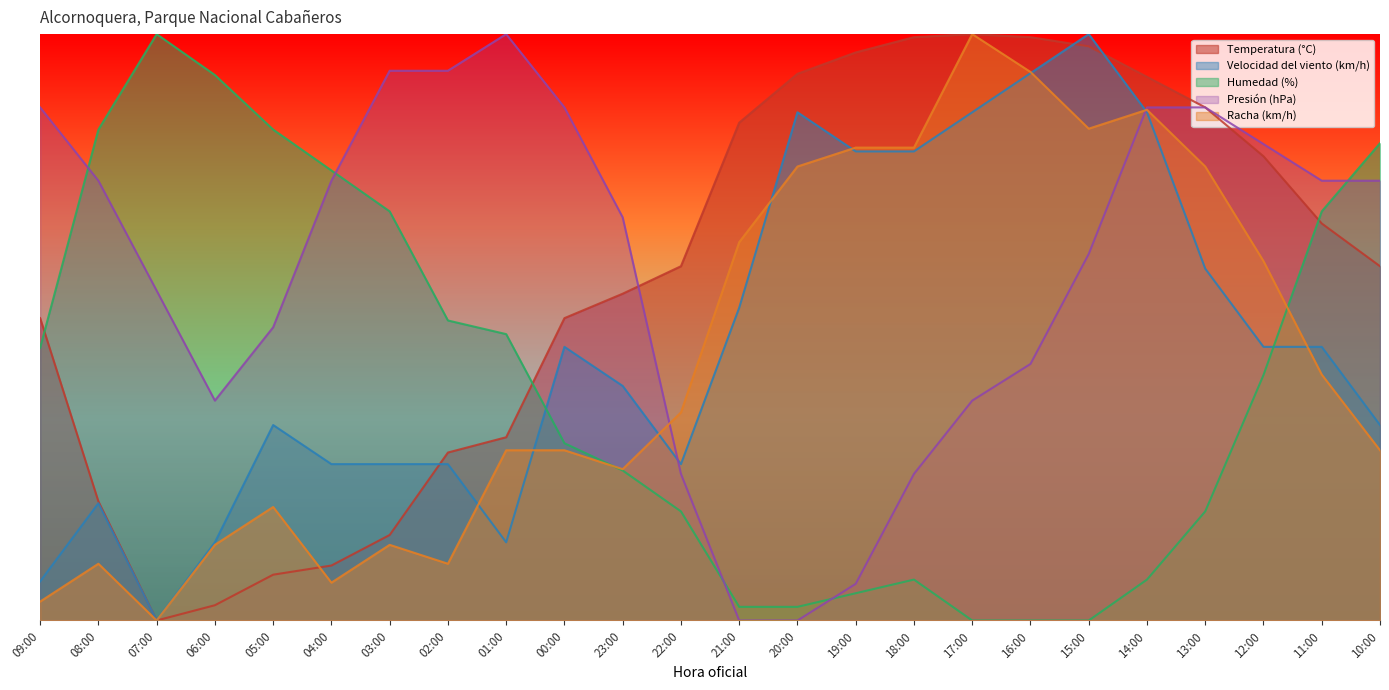

Reading left to right, extract all data points from this chart.

Temperatura (°C): 51.6	20.3	0.0	2.6	7.8	9.4	14.6	28.6	31.2	51.6	55.7	60.4	84.9	93.2	96.9	99.5	100.0	99.5	97.9	92.7	87.5	79.2	67.7	60.4
Velocidad del viento (km/h): 6.7	20.0	0.0	13.3	33.3	26.7	26.7	26.7	13.3	46.7	40.0	26.7	53.3	86.7	80.0	80.0	86.7	93.3	100.0	86.7	60.0	46.7	46.7	33.3
Humedad (%): 46.5	83.7	100.0	93.0	83.7	76.7	69.8	51.2	48.8	30.2	25.6	18.6	2.3	2.3	4.7	7.0	0.0	0.0	0.0	7.0	18.6	41.9	69.8	81.4
Presión (hPa): 87.5	75.0	56.2	37.5	50.0	75.0	93.7	93.7	100.0	87.5	68.8	25.0	0.0	0.0	6.3	25.0	37.5	43.7	62.5	87.5	87.5	81.2	75.0	75.0
Racha (km/h): 3.2	9.7	0.0	12.9	19.4	6.5	12.9	9.7	29.0	29.0	25.8	35.5	64.5	77.4	80.6	80.6	100.0	93.5	83.9	87.1	77.4	61.3	41.9	29.0